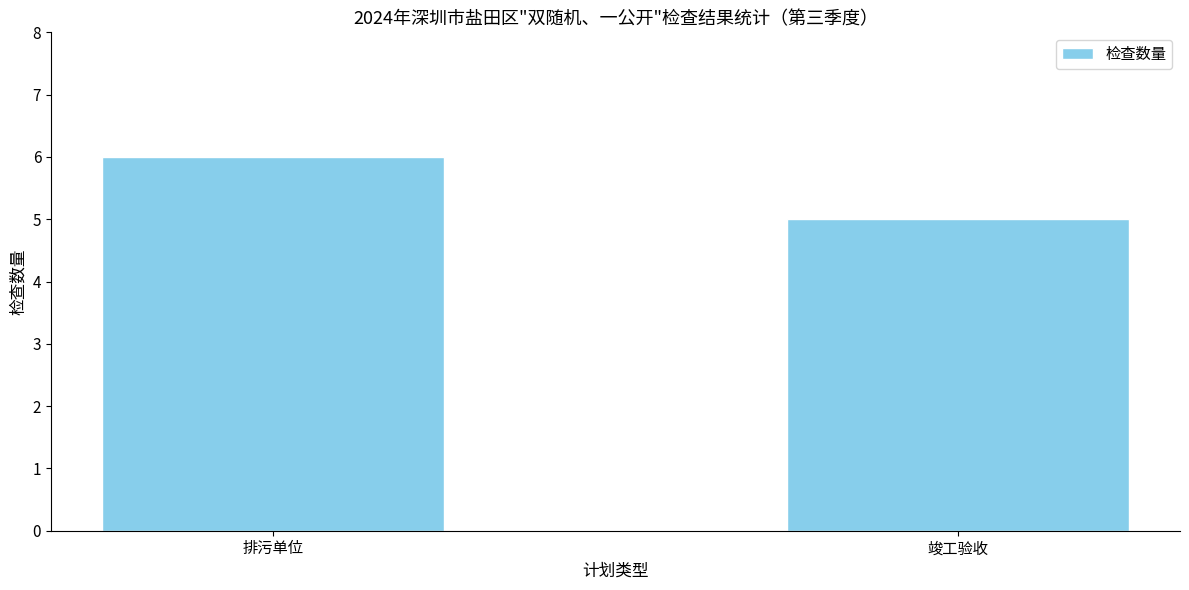

Count the values in the range 5 to 6.

2